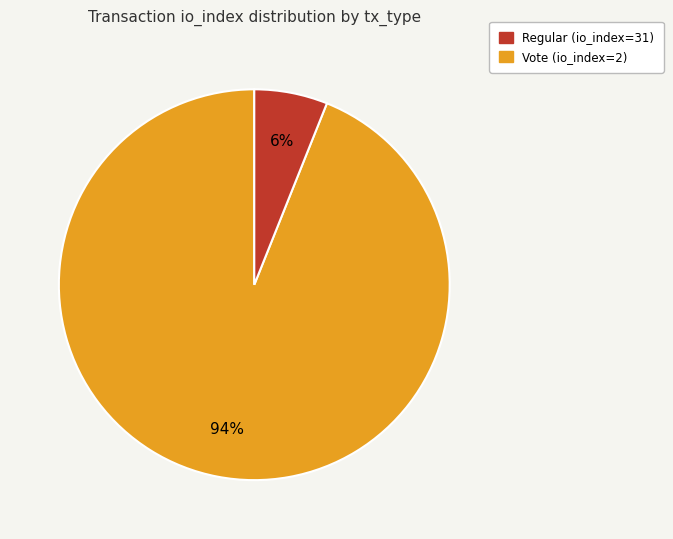

To the nearest percent, what is the average slice percentage?

50%